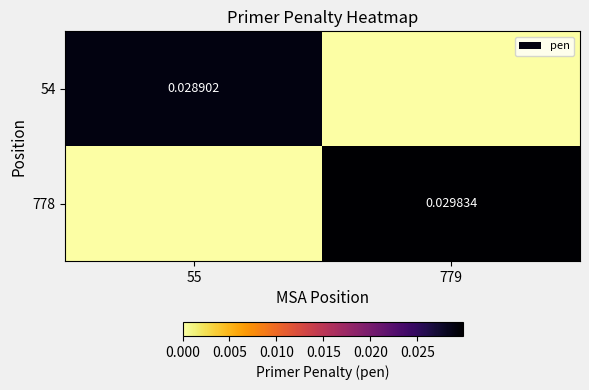

Is the value of 54 at 55 greater than the value of 778 at 779?

No